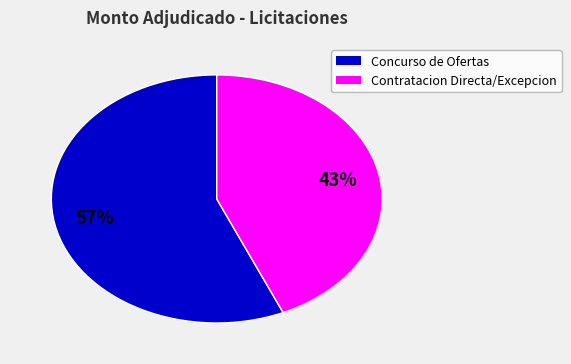

Does any single category account for the majority?

Yes